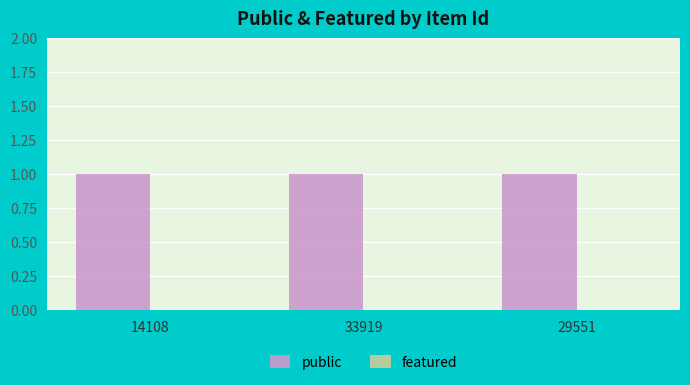

At which label is featured closest to 0?

14108